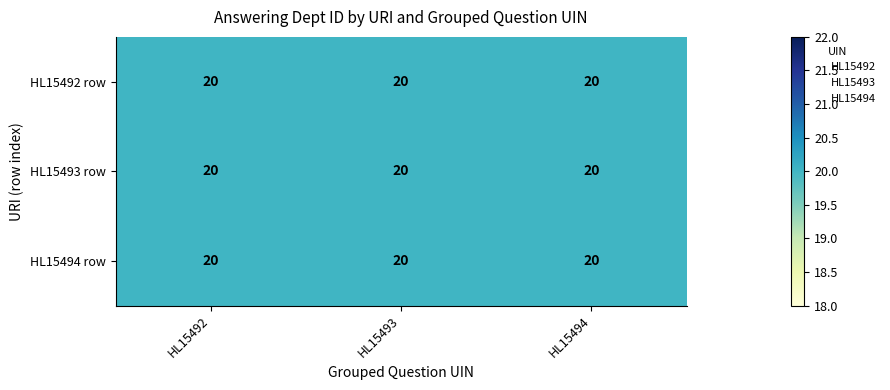

Is it true that HL15492 equals 1 at HL15492?

False